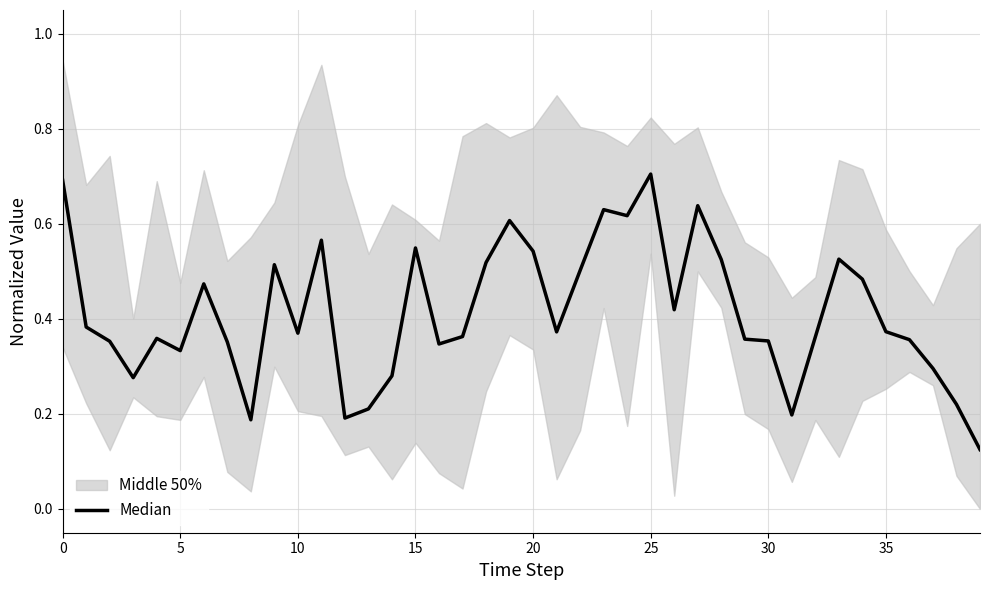

What is the minimum value shown in the chart?

0.1